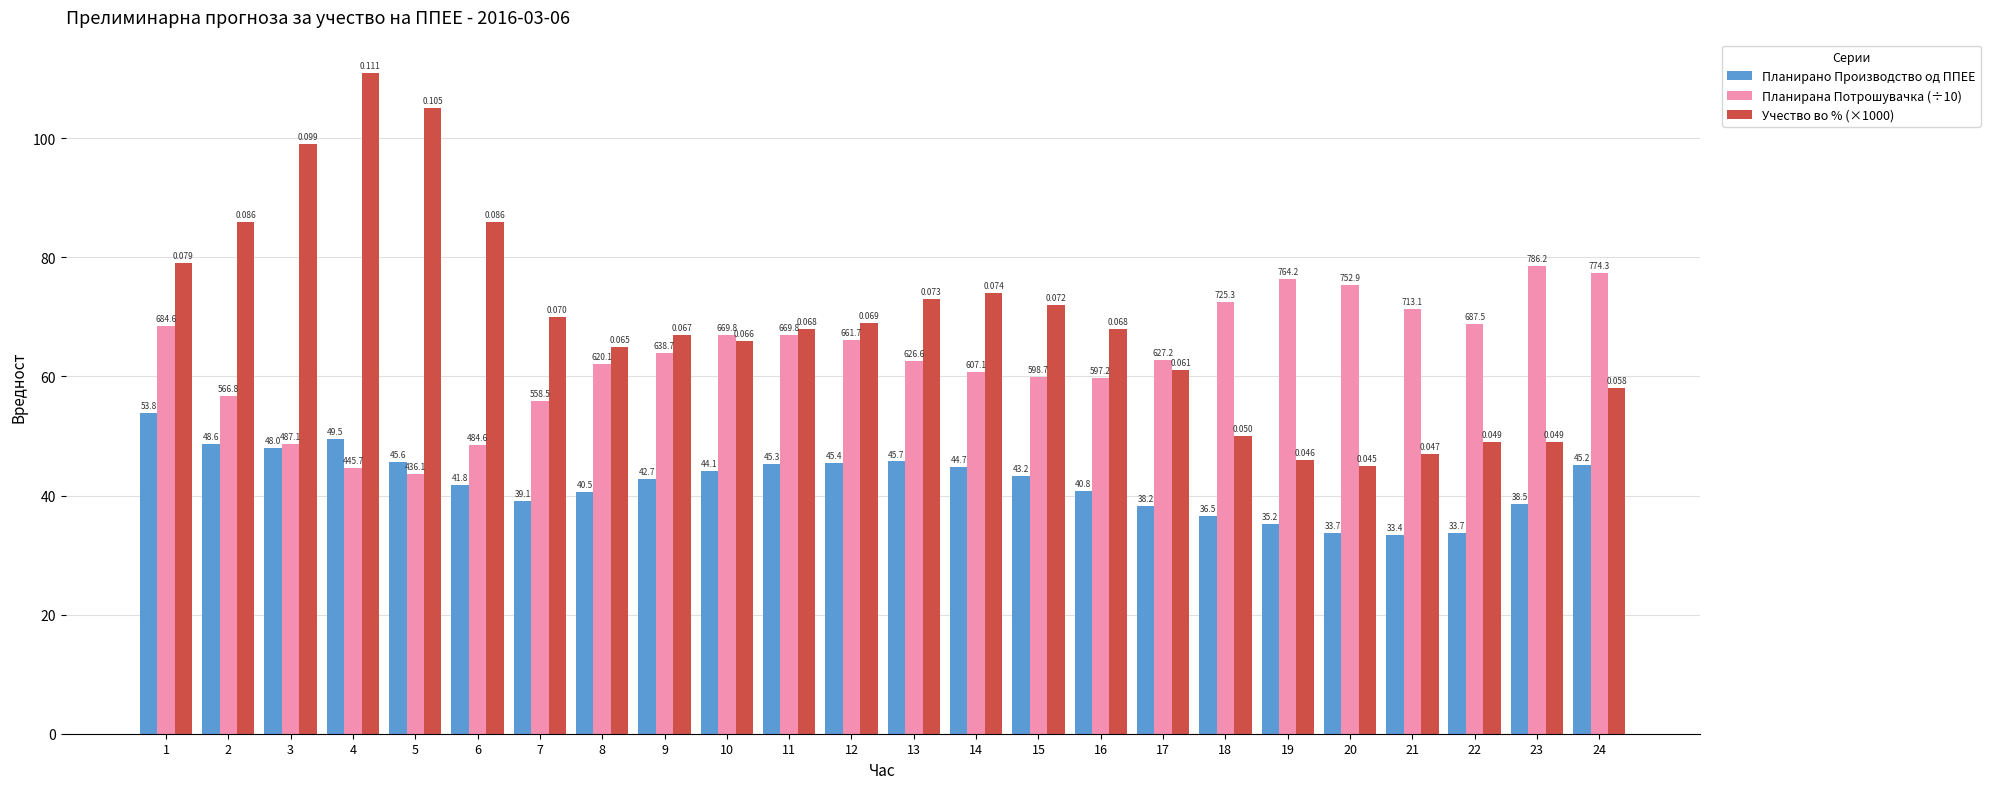

Reading left to right, list all the values displayed in this chart.

Планирано Производство од ППЕЕ: 53.8	48.6	48.0	49.5	45.6	41.8	39.1	40.5	42.7	44.1	45.3	45.4	45.7	44.7	43.2	40.8	38.2	36.5	35.2	33.7	33.4	33.7	38.5	45.2
Планирана Потрошувачка (÷10): 68.5	56.7	48.7	44.6	43.6	48.5	55.9	62.0	63.9	67.0	67.0	66.2	62.7	60.7	59.9	59.7	62.7	72.5	76.4	75.3	71.3	68.8	78.6	77.4
Учество во % (×1000): 79.0	86.0	99.0	111.0	105.0	86.0	70.0	65.0	67.0	66.0	68.0	69.0	73.0	74.0	72.0	68.0	61.0	50.0	46.0	45.0	47.0	49.0	49.0	58.0